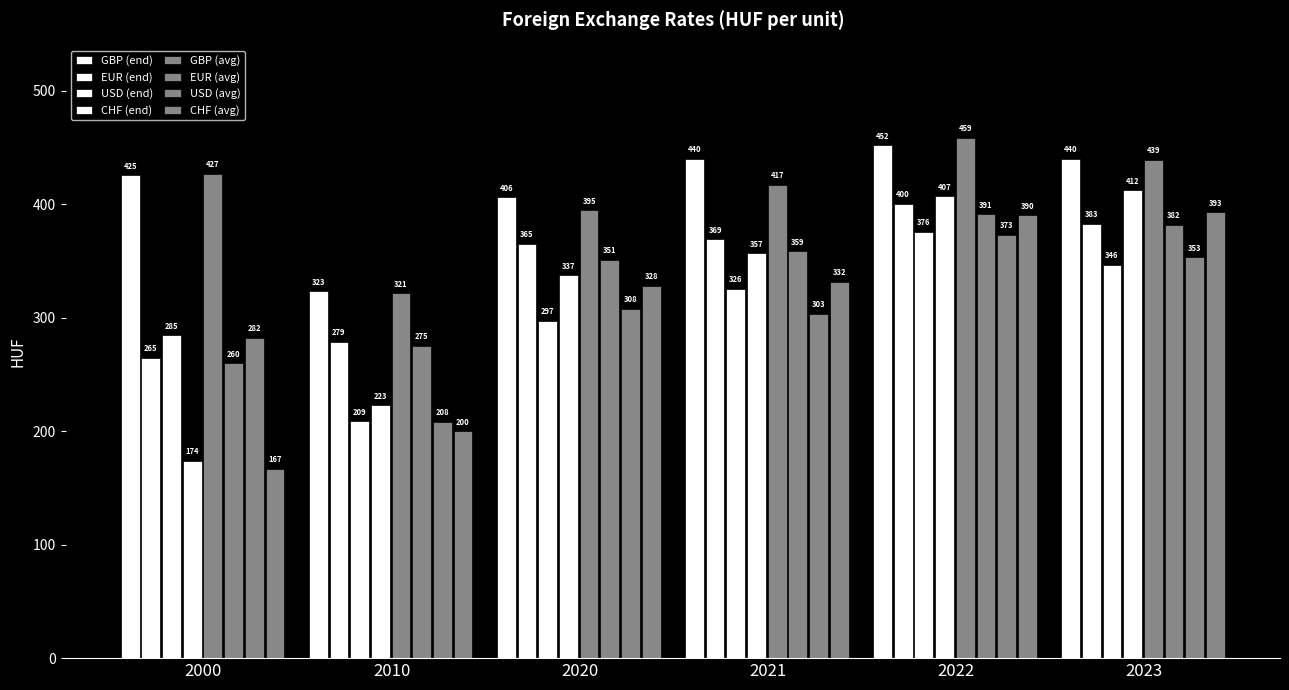

Does the chart contain stacked bars?

No